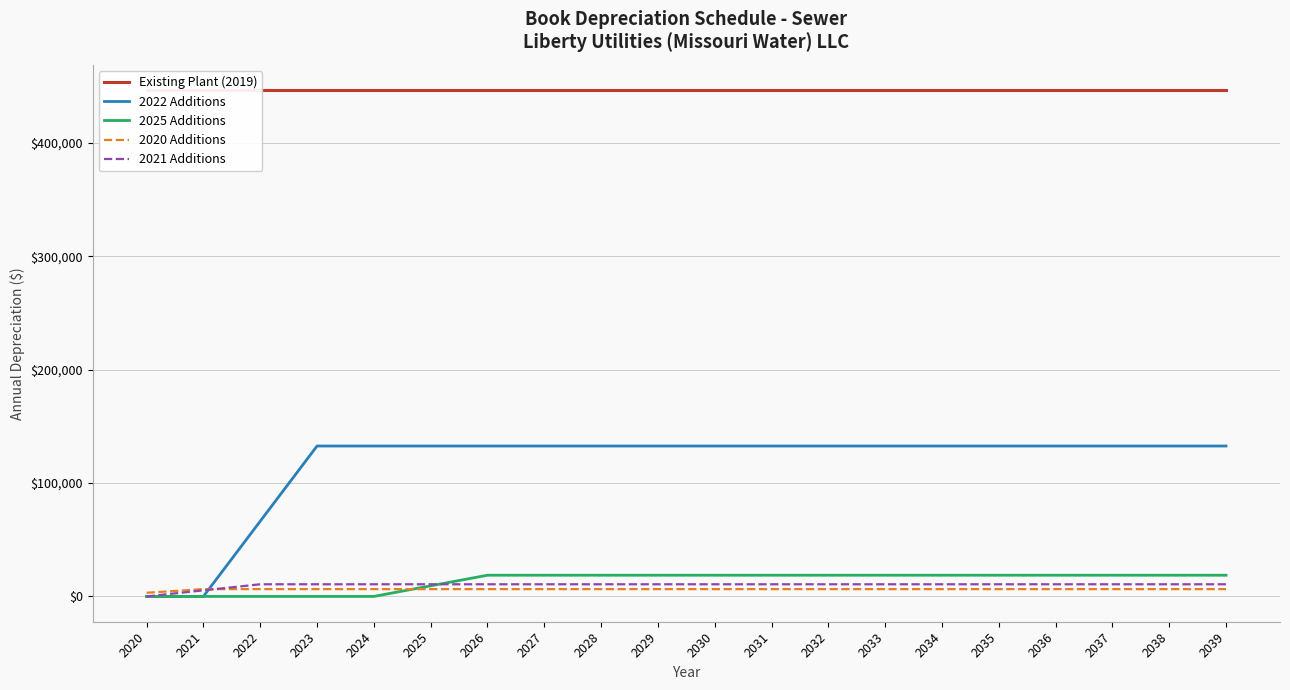

The value of 2025 Additions at 2029 is 24885.1. True or false?

False